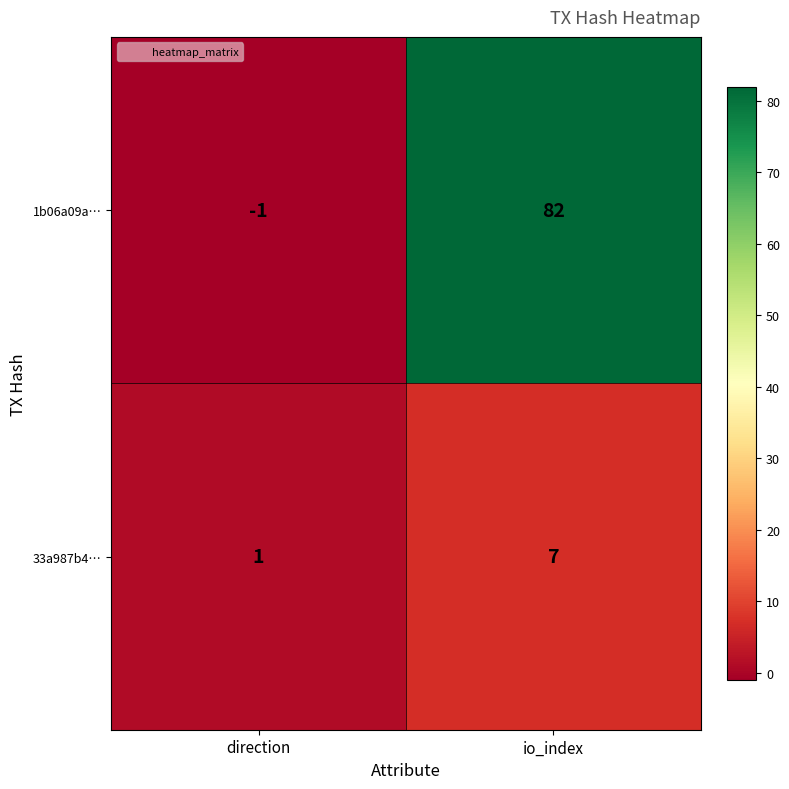

What is the difference between the highest and lowest values at io_index?

75